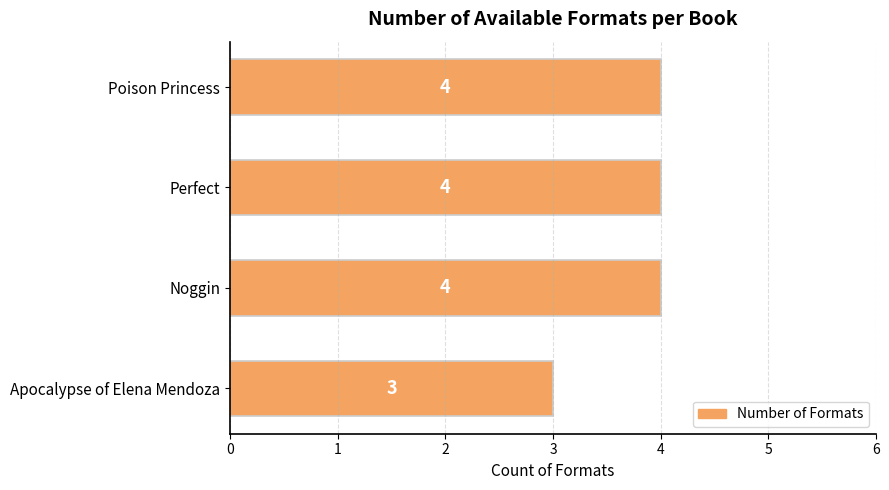

Reading top to bottom, list all the values displayed in this chart.

Poison Princess=4	Perfect=4	Noggin=4	Apocalypse of Elena Mendoza=3